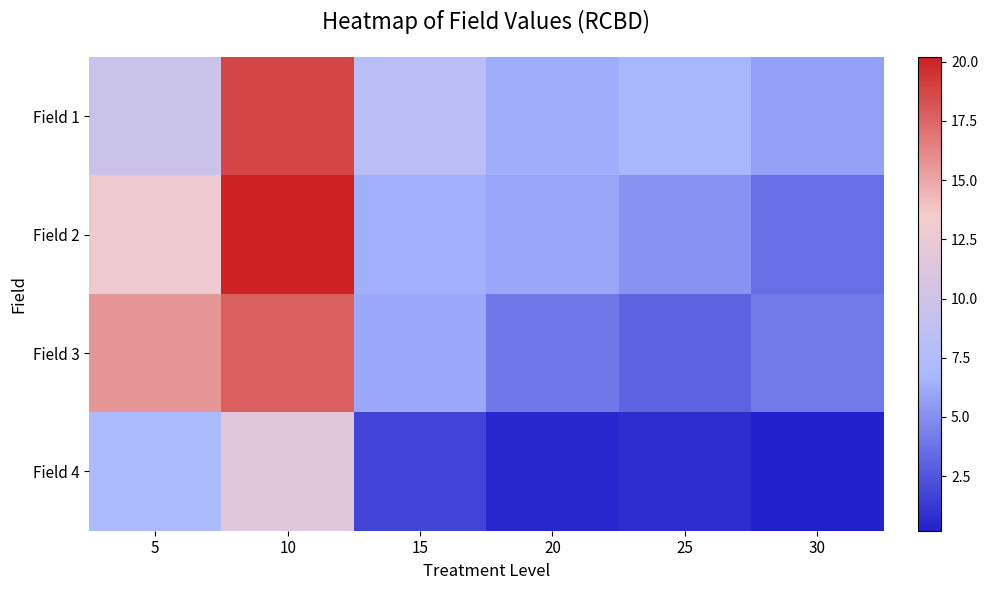

At which category is the sum across all series the highest?

10